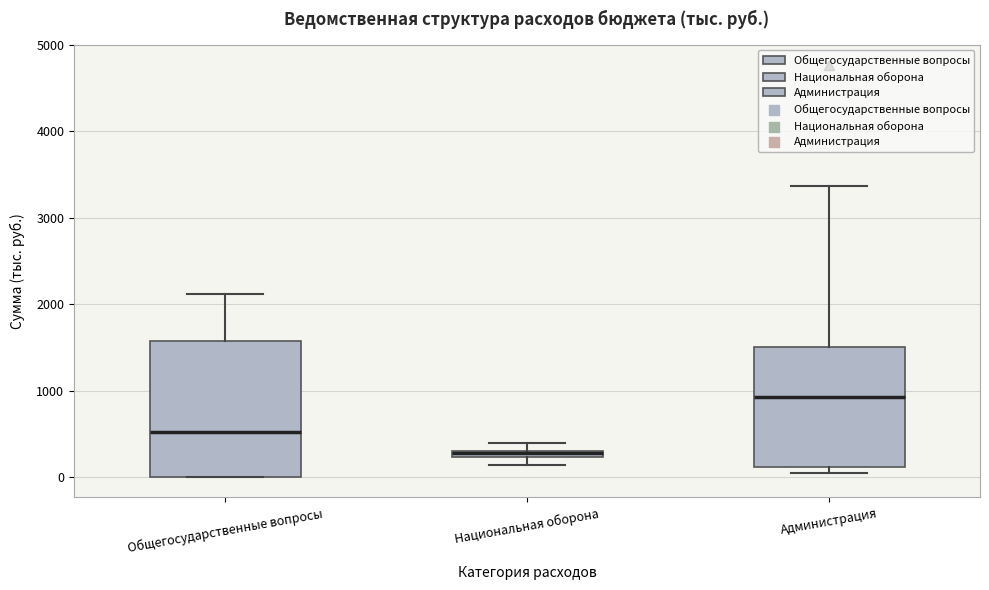

Comparing the boxes themselves (not the whiskers), which one is the tallest?

Общегосударственные вопросы